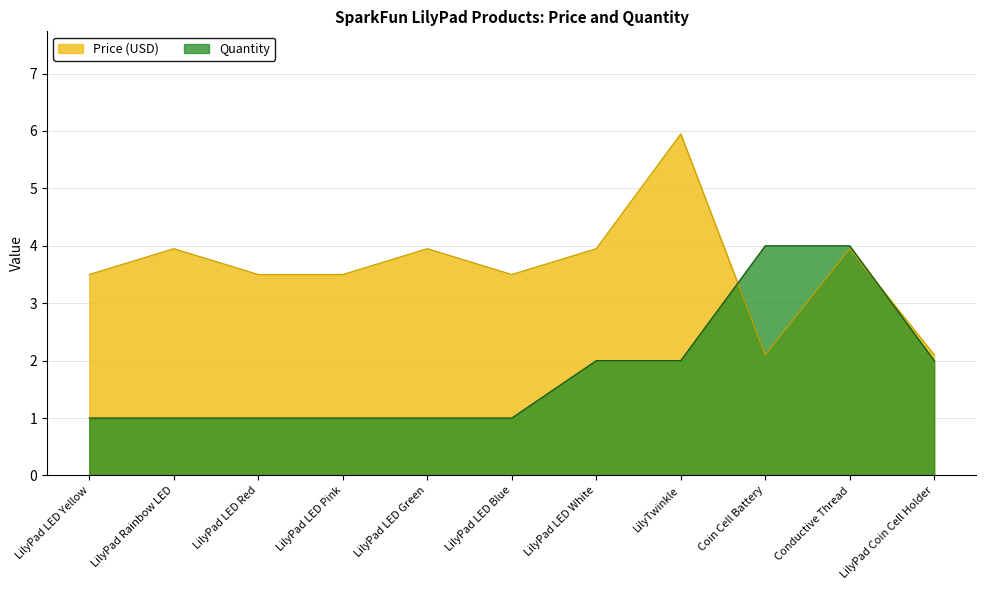

Which series has the widest spread of values?

Price (USD)